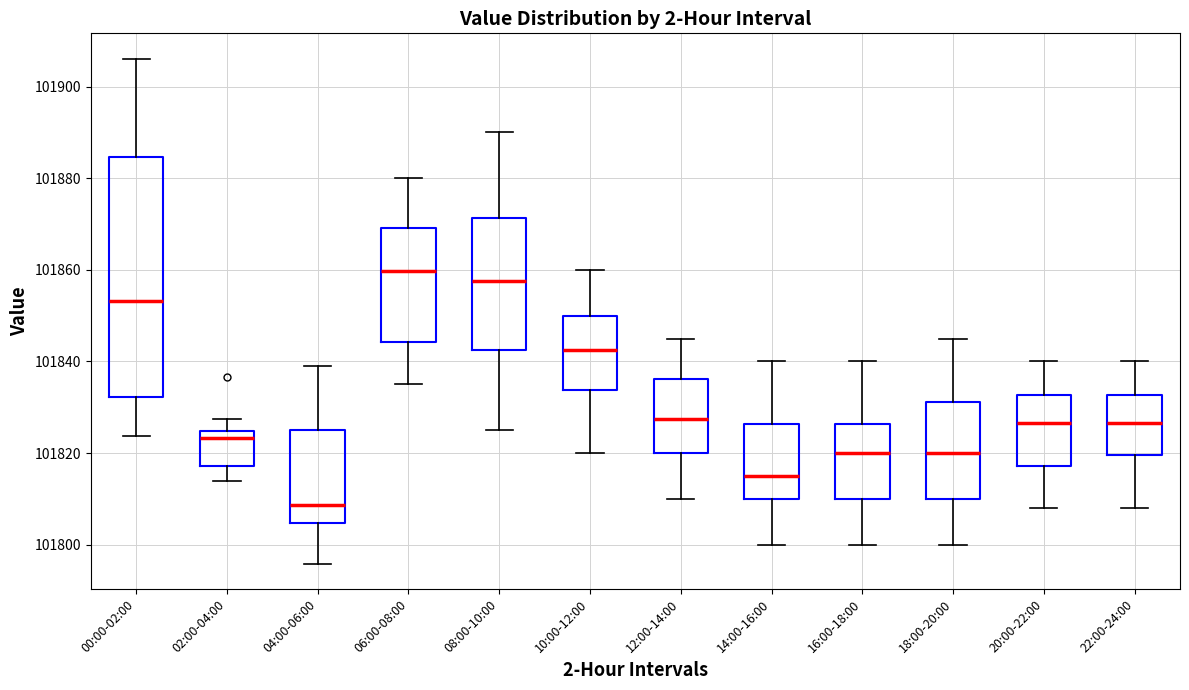

Which box has the highest median line?

06:00-08:00